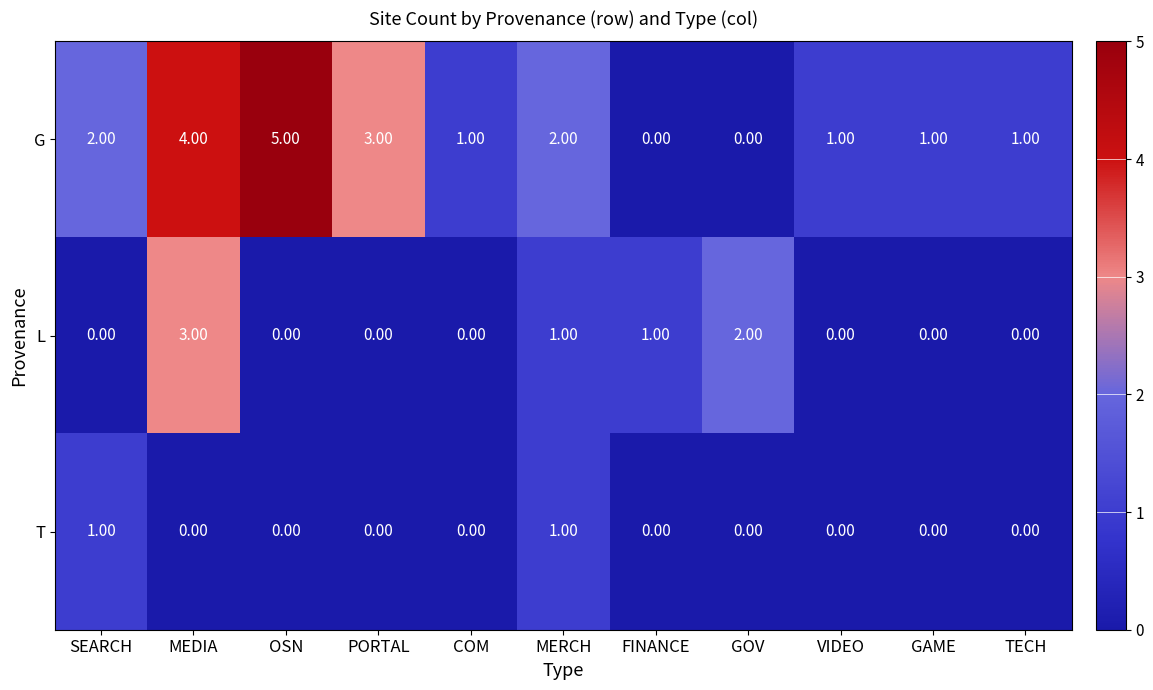

Rank the series by their maximum value, from highest to lowest.

G, L, T